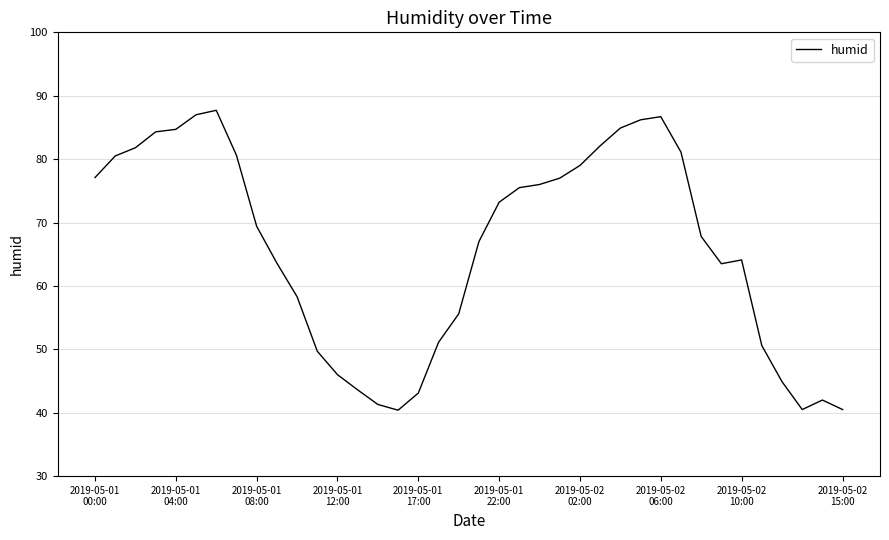

What is the maximum value shown in the chart?

87.7